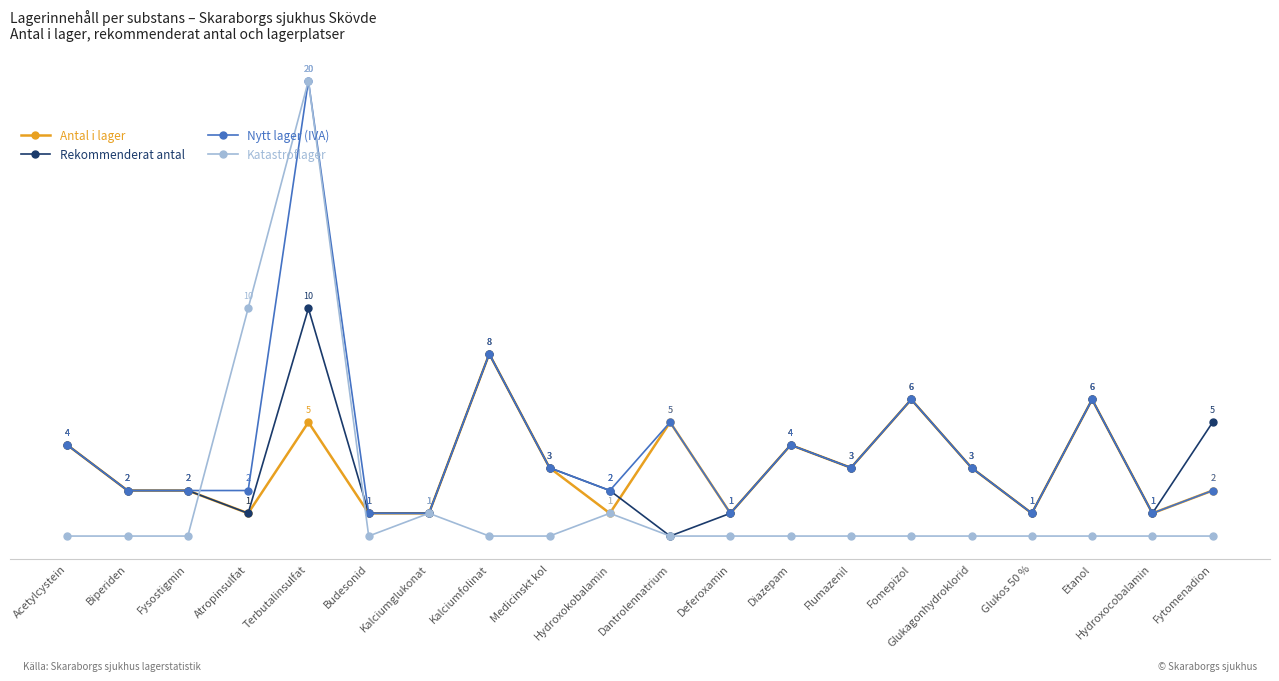

Which label corresponds to the largest value in the chart?

Terbutalinsulfat